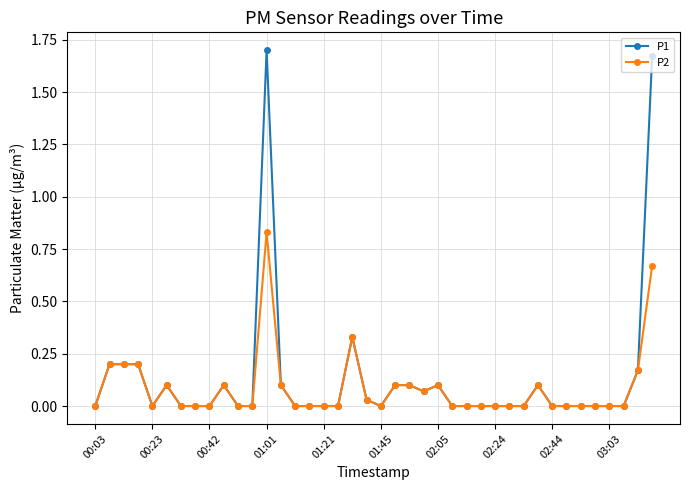

Which series has the widest spread of values?

P1